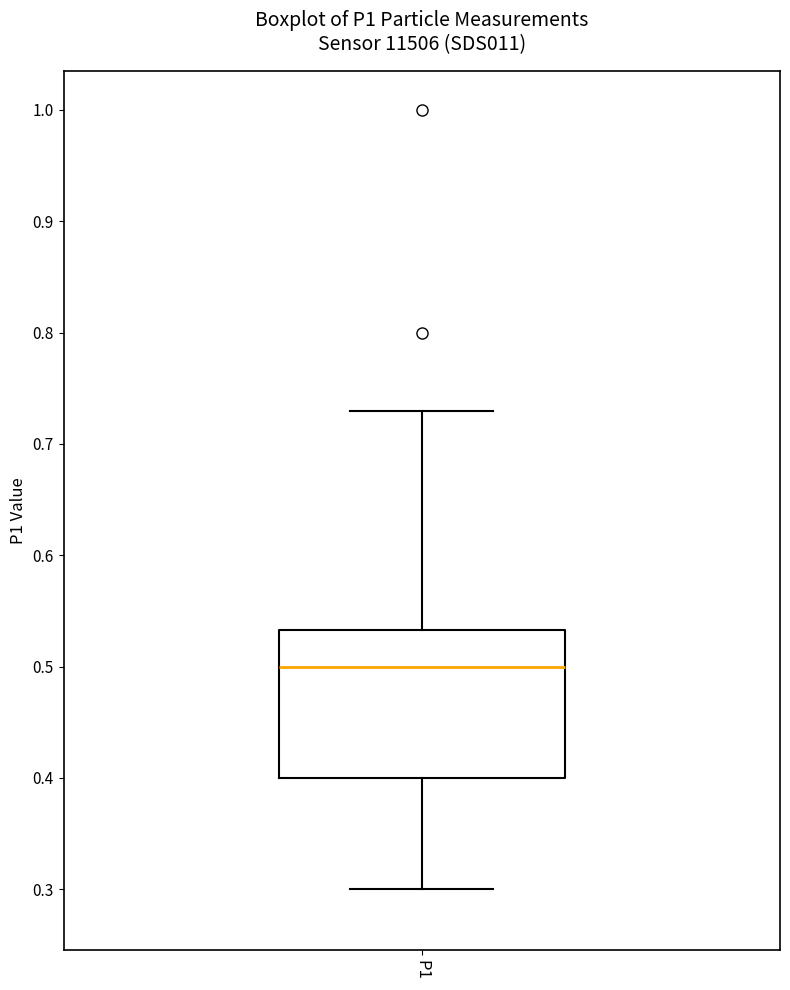

Read this box plot against the y-axis: the position of the median line, the range covered by the box, and the ends of both whiskers. The values are not printed on the chart, so give them approximately, as read against the axis.

median 0.50, box 0.40 to 0.53, whiskers 0.30 to 0.73